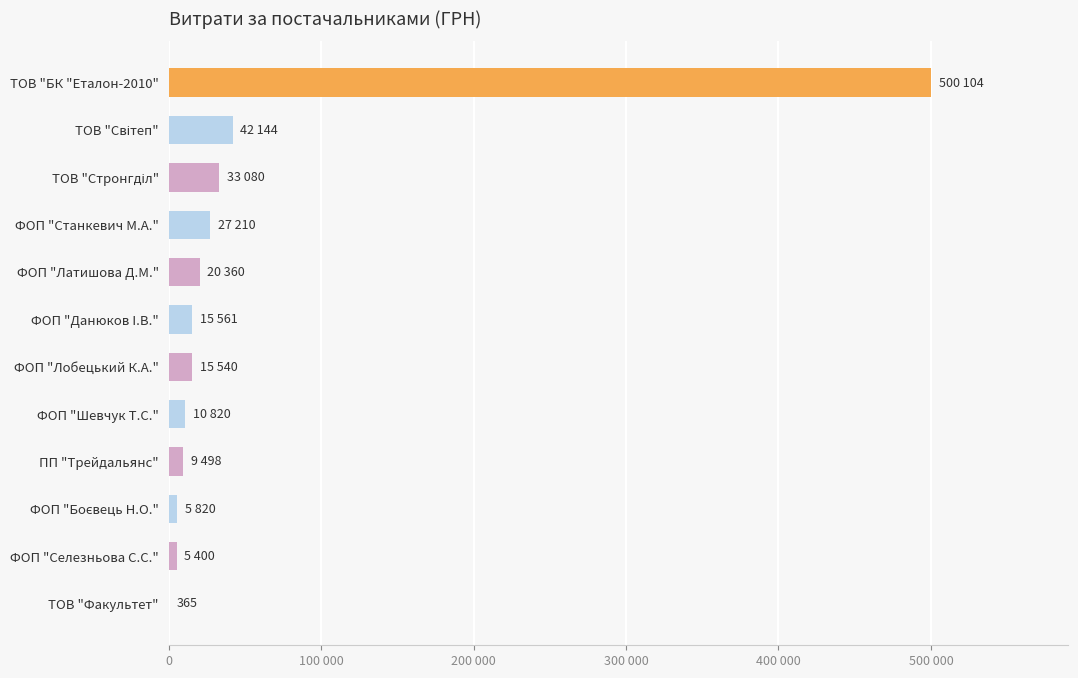

What is the difference between the maximum and minimum values?

499739.2